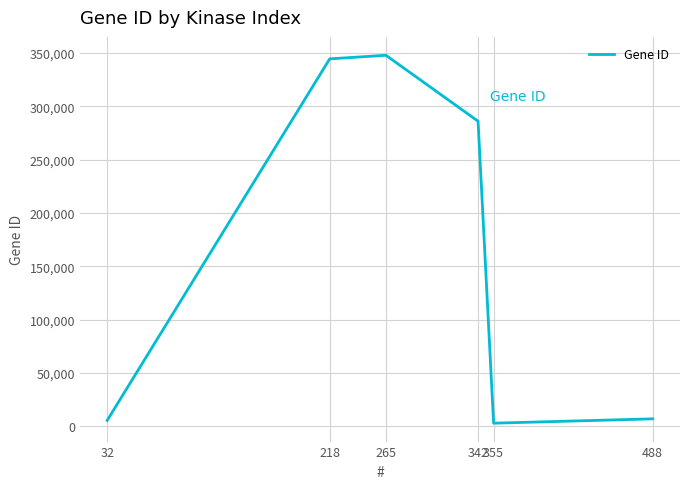

What is the difference between the values at 342 and 265?

61774